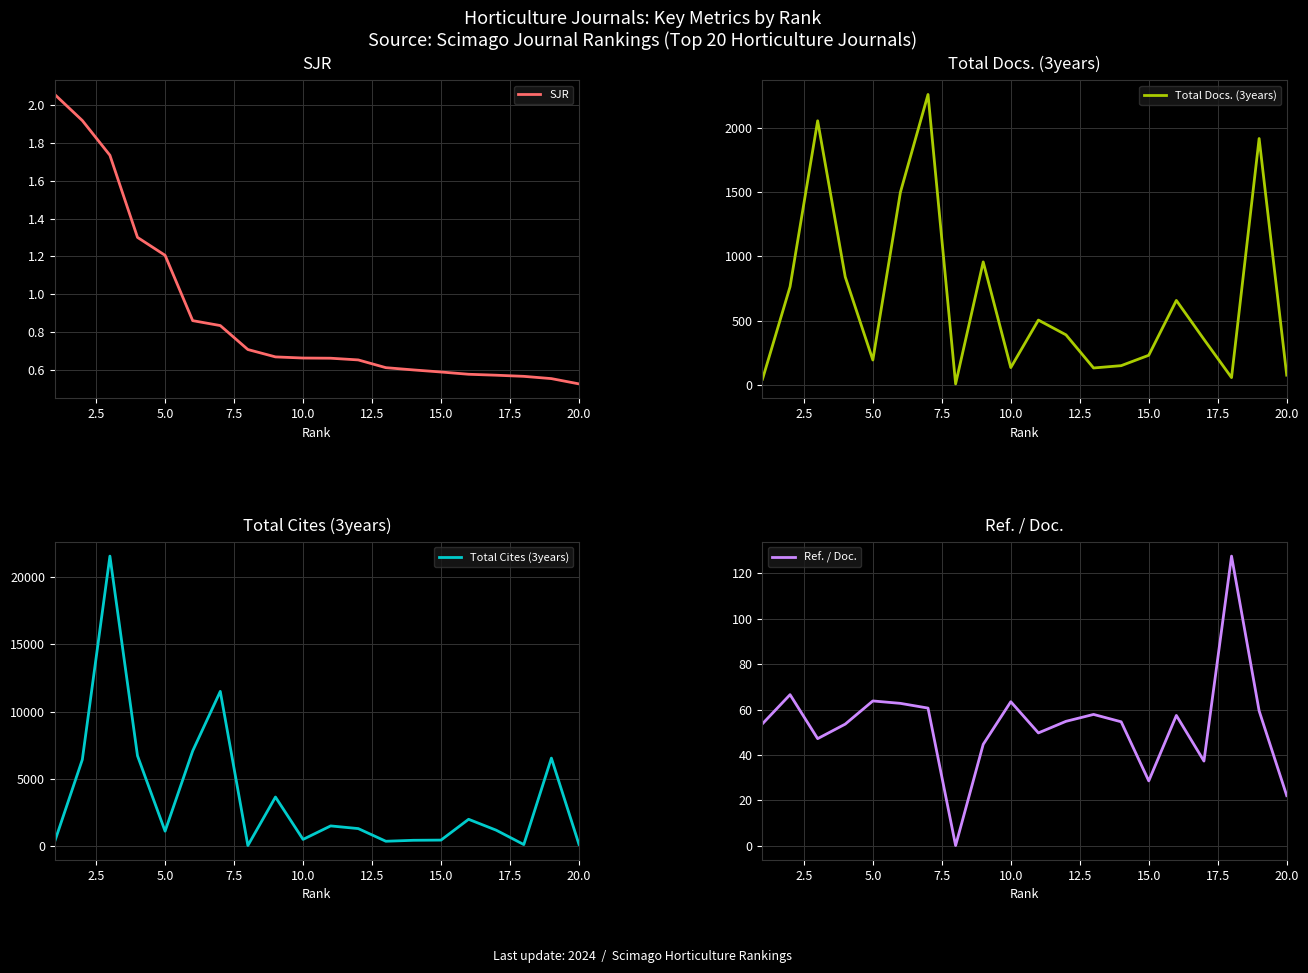

How many lines are shown in the chart?

4